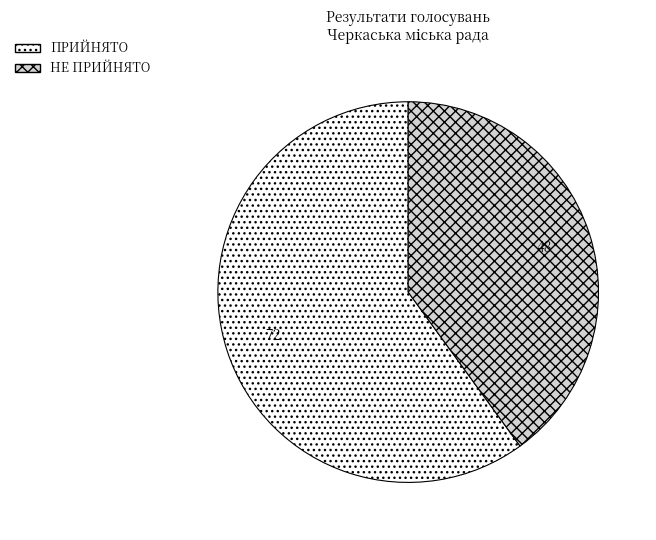

True or false: ПРИЙНЯТО accounts for 66% of the total.

False